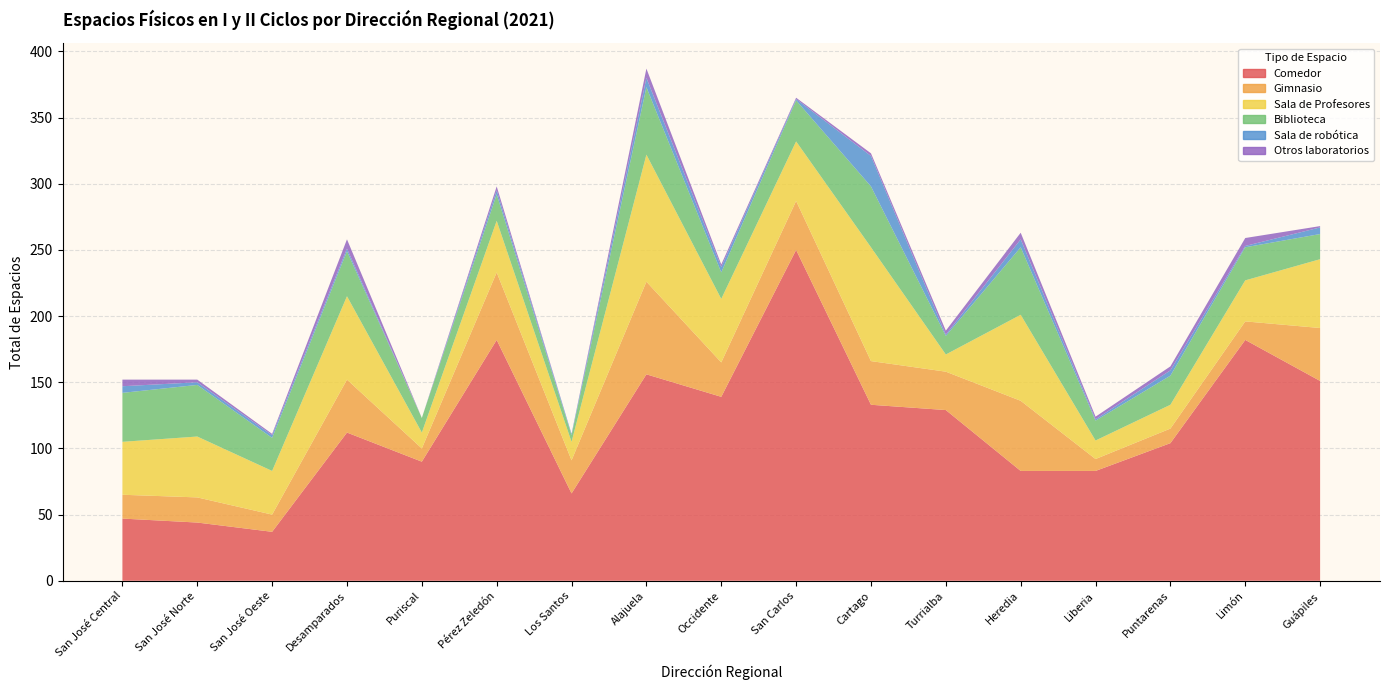

Reading left to right, extract all data points from this chart.

Comedor: 47	44	37	112	90	182	66	156	139	250	133	129	83	83	104	182	151
Gimnasio: 18	19	13	40	10	51	25	70	26	37	33	29	53	9	11	14	40
Sala de Profesores: 40	46	33	63	12	39	14	96	48	45	86	13	65	14	18	31	52
Biblioteca: 37	39	25	34	11	20	5	51	20	31	46	14	51	15	22	25	19
Sala de robótica: 5	2	2	2	0	3	1	7	4	1	23	1	6	1	4	1	5
Otros laboratorios: 5	2	1	7	0	3	0	7	2	1	2	3	5	2	3	6	1